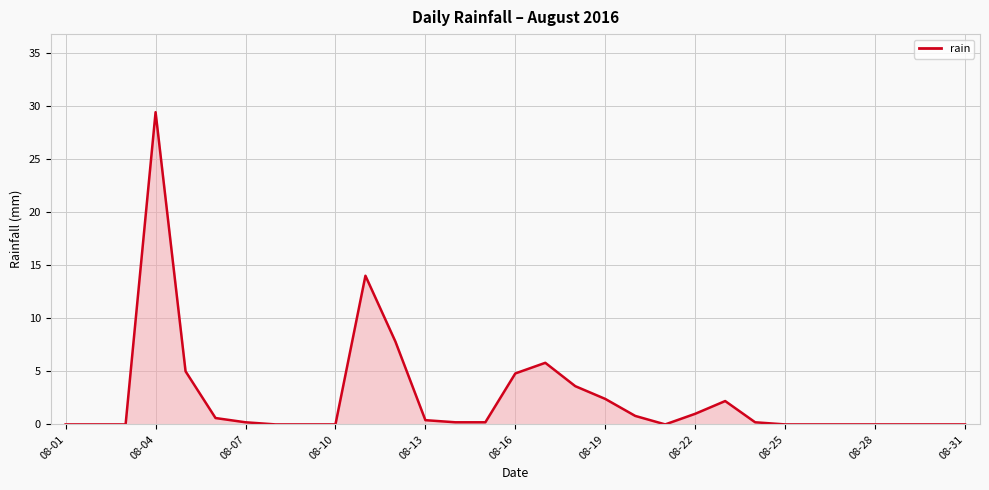

What is the maximum value shown in the chart?

29.4